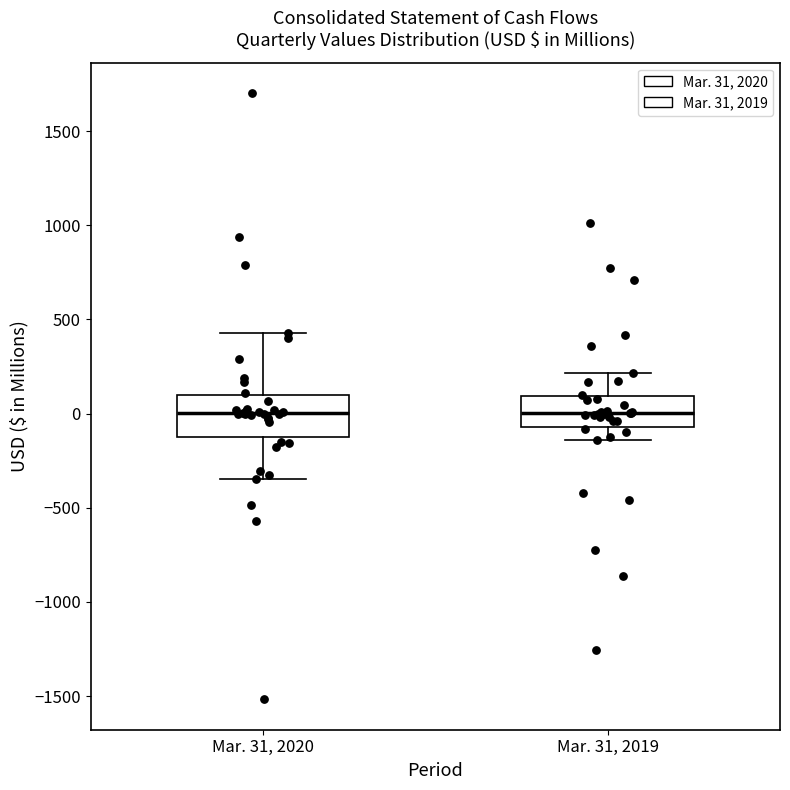

Reading left to right, transcribe this box plot: for each box, give where its median line is, the range the box spans, and where its two whiskers end, as read against the y-axis. The values are not printed on the chart, so give them approximately, as read against the axis.

Mar. 31, 2020: median 0, box -100 to 100, whiskers -350 to 450
Mar. 31, 2019: median 0, box -50 to 100, whiskers -150 to 200